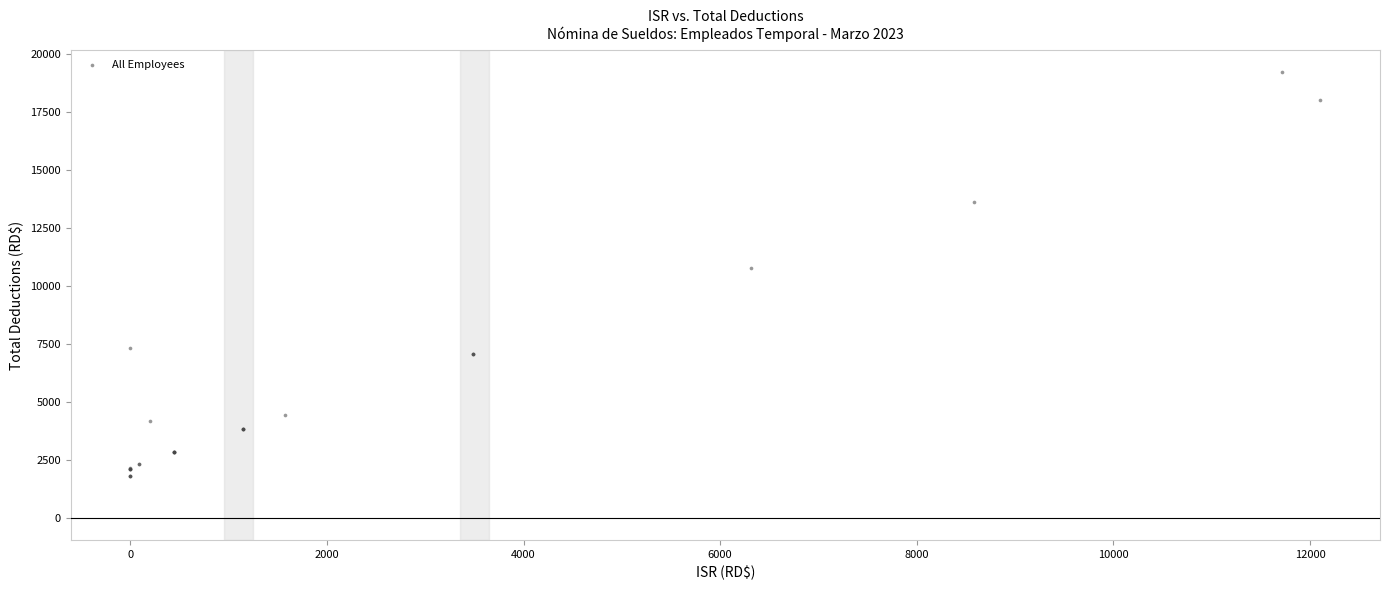

What Y value in the scatter plot is closest to 10510?

10766.9